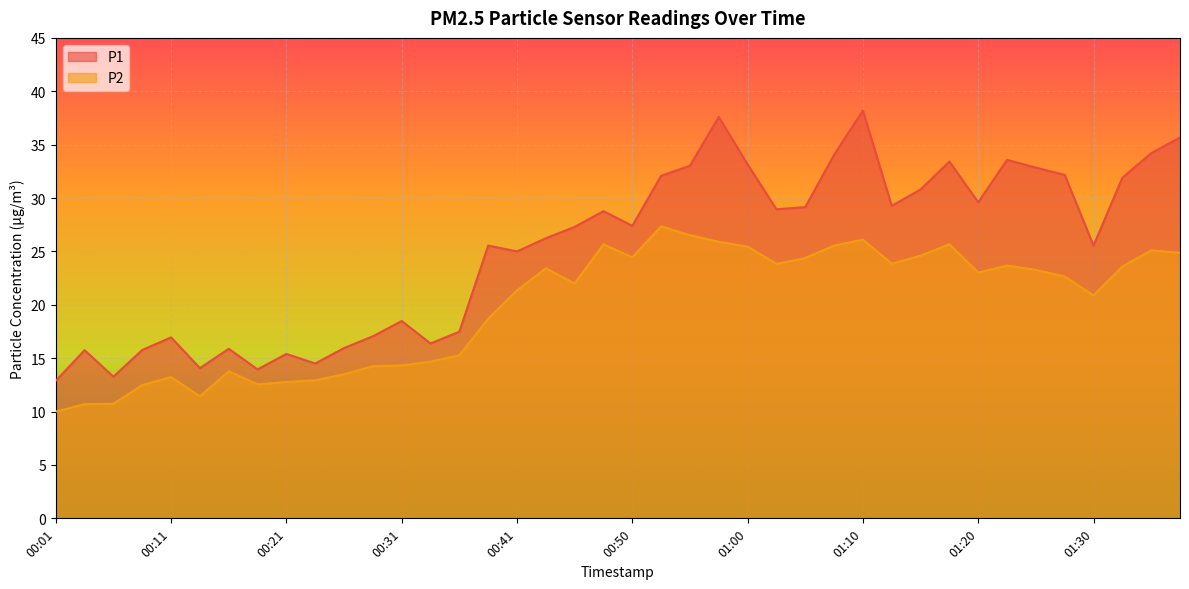

Count the number of data series in this chart.

2